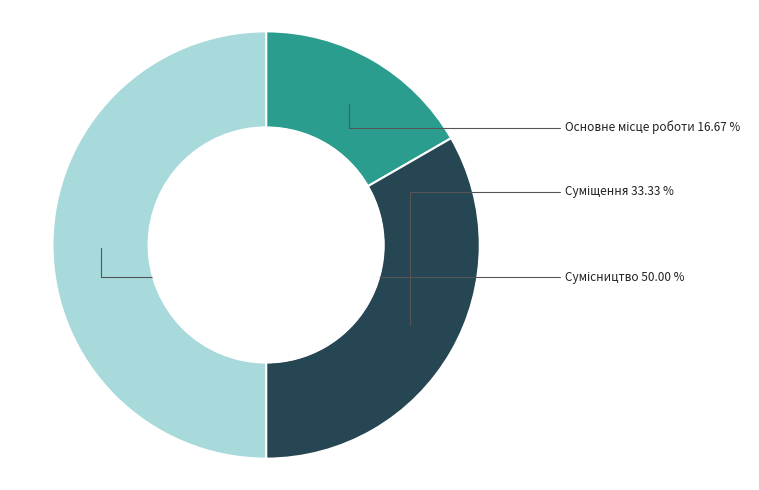

Do Основне місце роботи and Сумісництво together represent more than half of the pie?

Yes